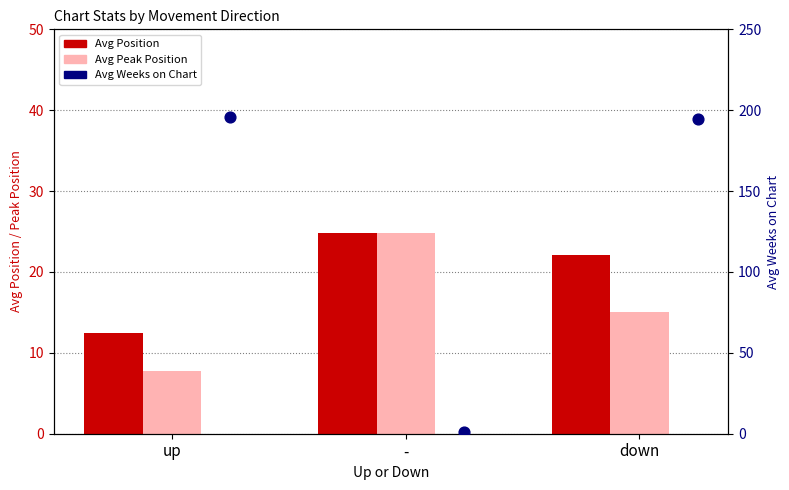

At how many categories does at least one series exceed 144?

2